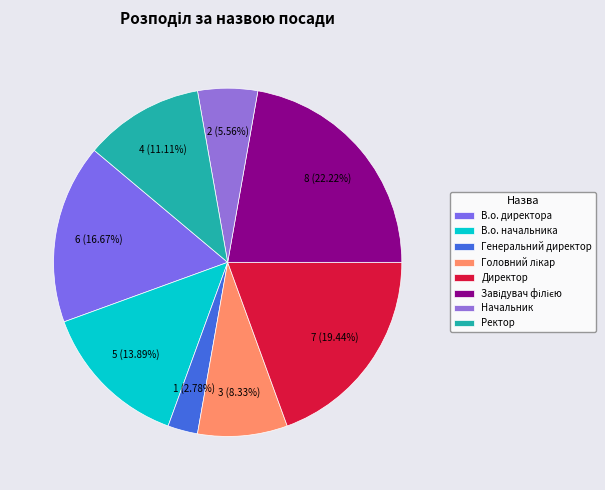

What is the smallest slice in the pie chart?

Генеральний директор